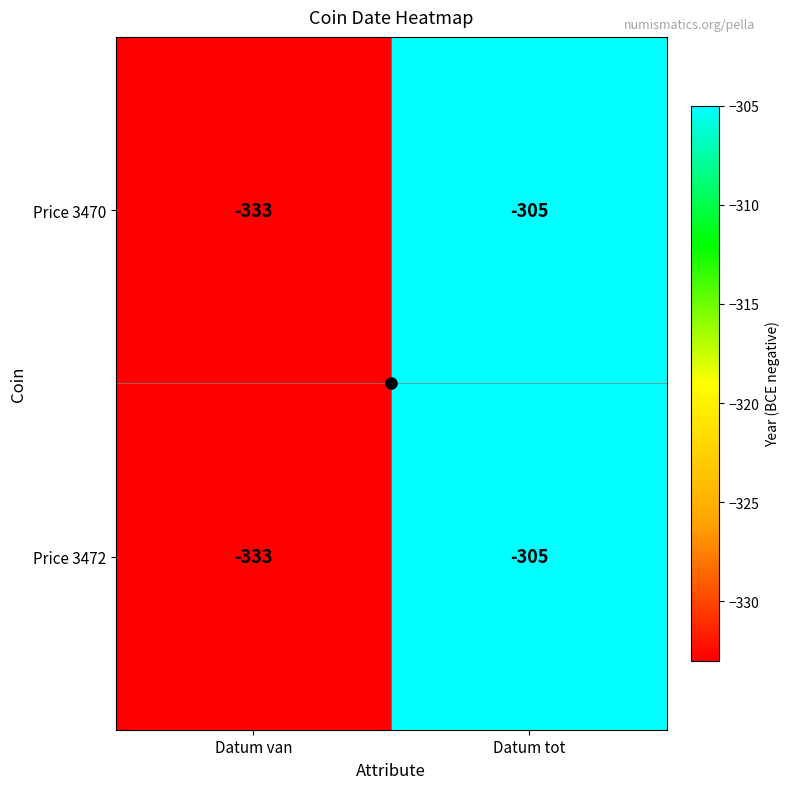

What value does the Price 3470 series have at Datum van, to the nearest 5?

-335